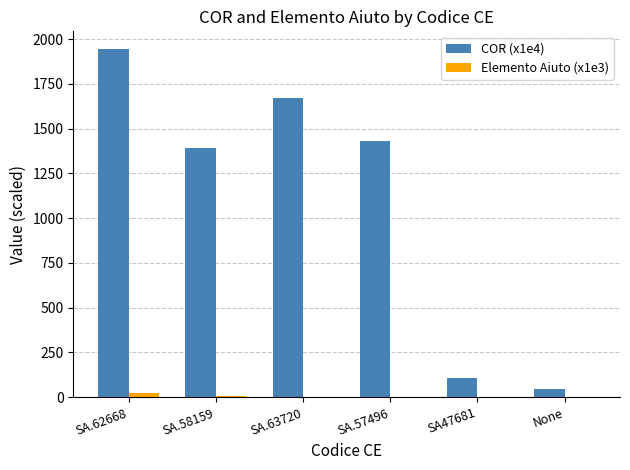

What are all the series names shown in the legend?

COR (x1e4), Elemento Aiuto (x1e3)